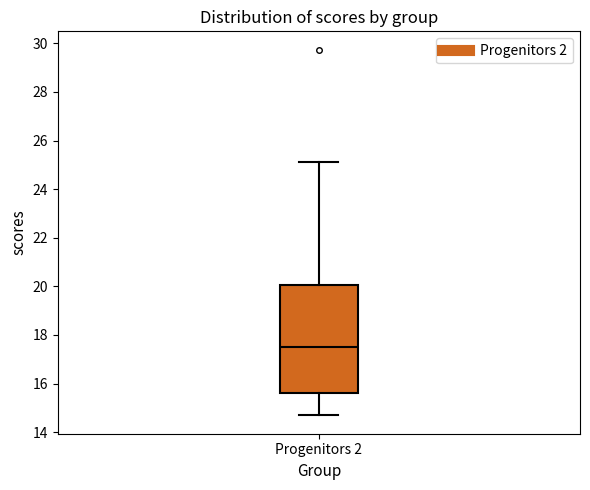

Where is the lower edge of the box for Progenitors 2 on the y-axis? The values are not printed on the chart, so give them approximately, as read against the axis.

15.6